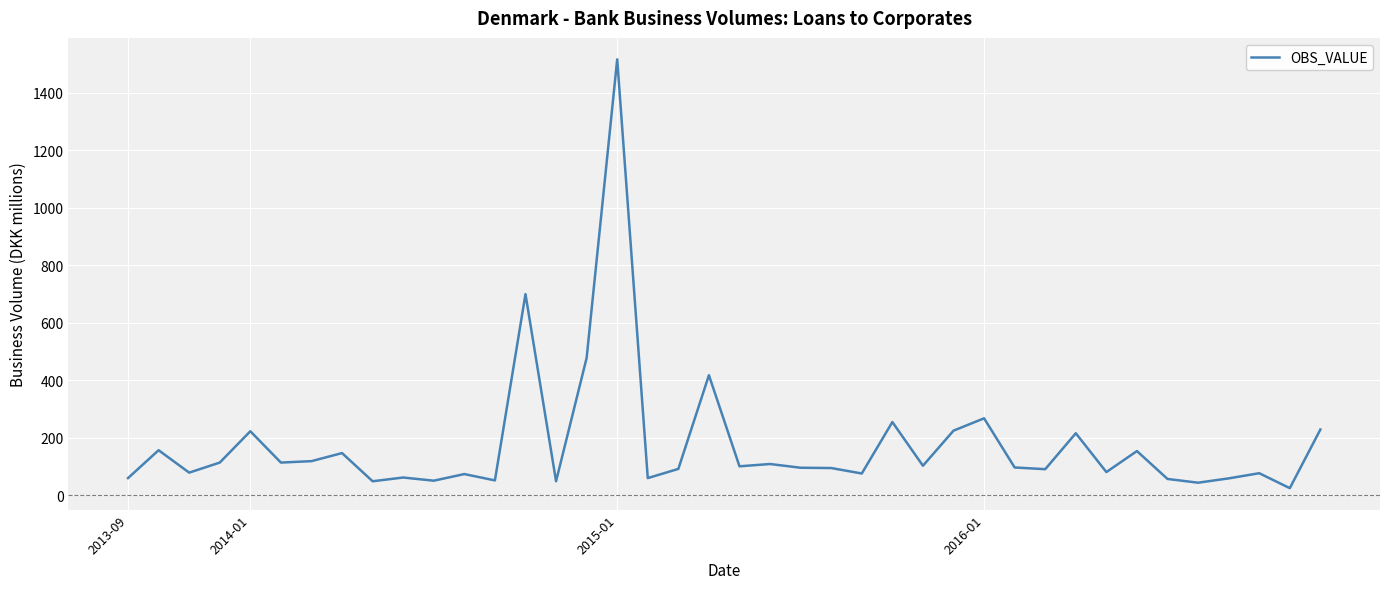

What is the greatest value displayed?

1517